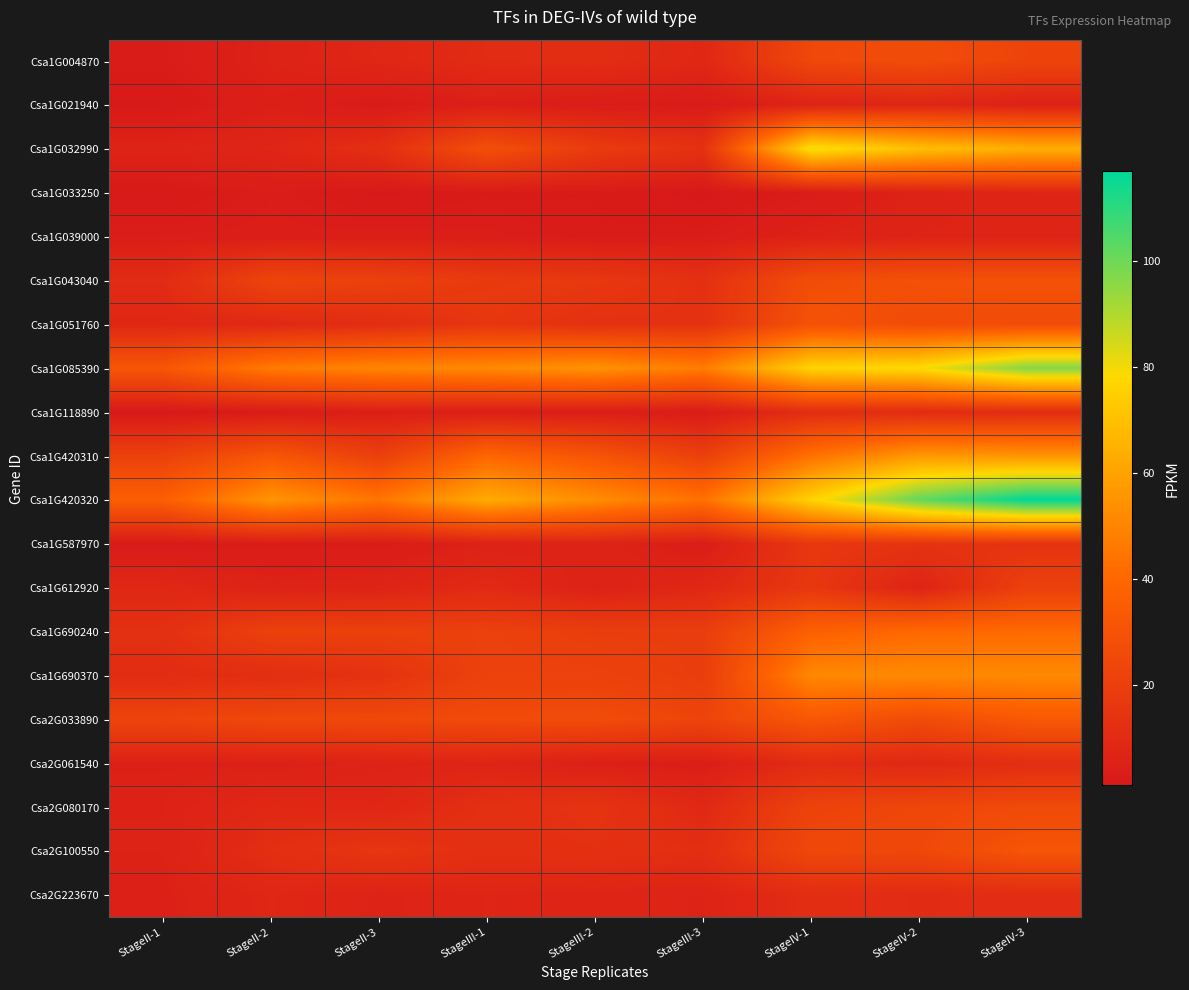

What is the total value across all series at StageIII-2?

327.4